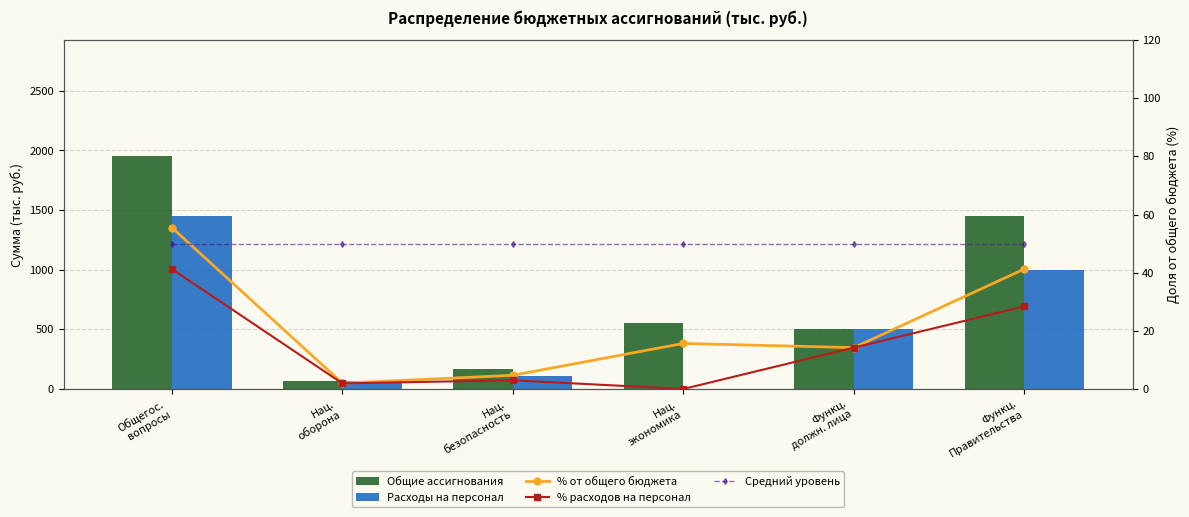

Is the value of % расходов на персонал at Нац.
экономика greater than the value of Общие ассигнования at Общегос.
вопросы?

No